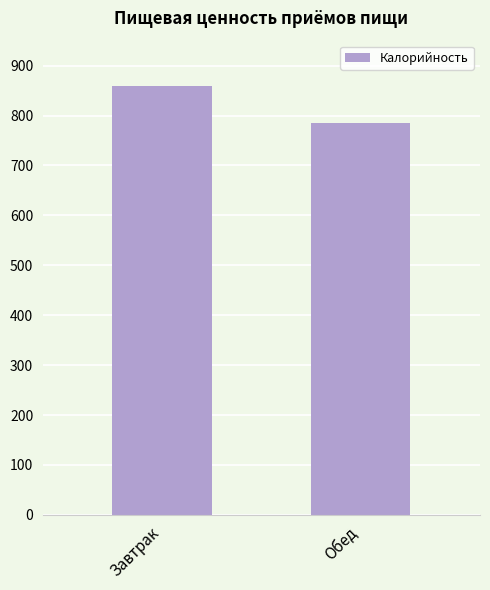

Is it true that the value at Обед is 784.6?

True